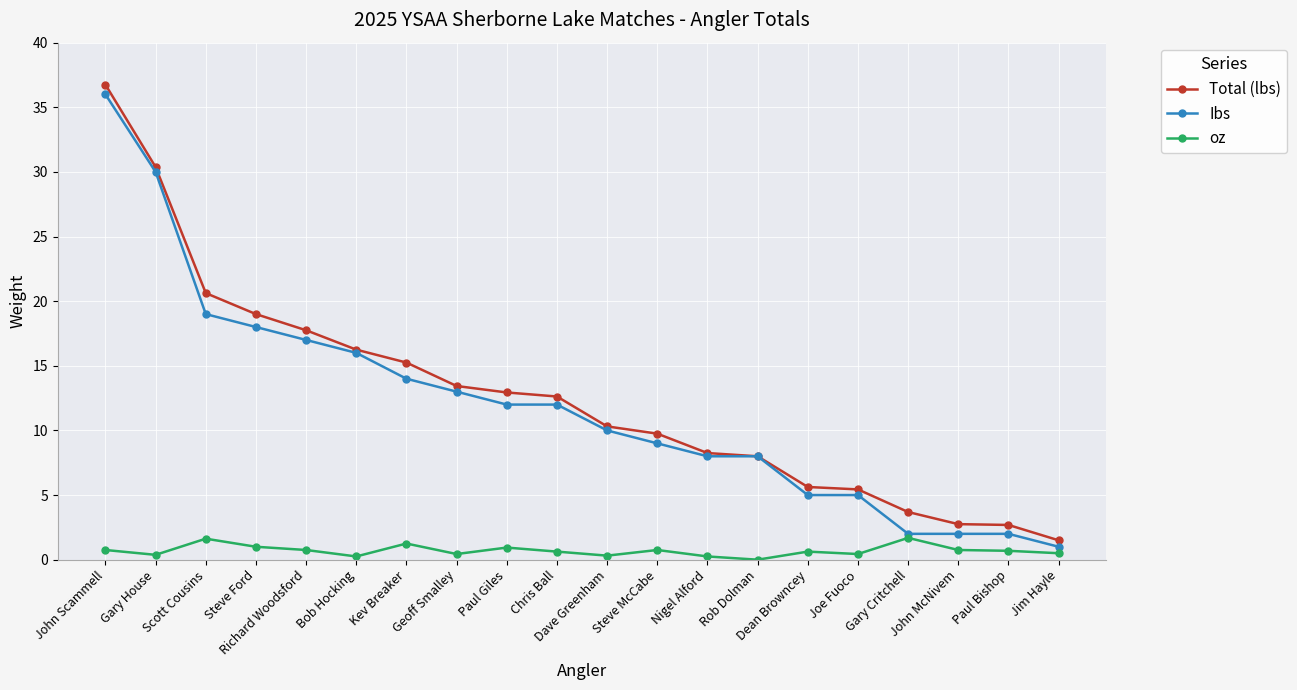

True or false: oz has more than 0 interior local peaks.

True